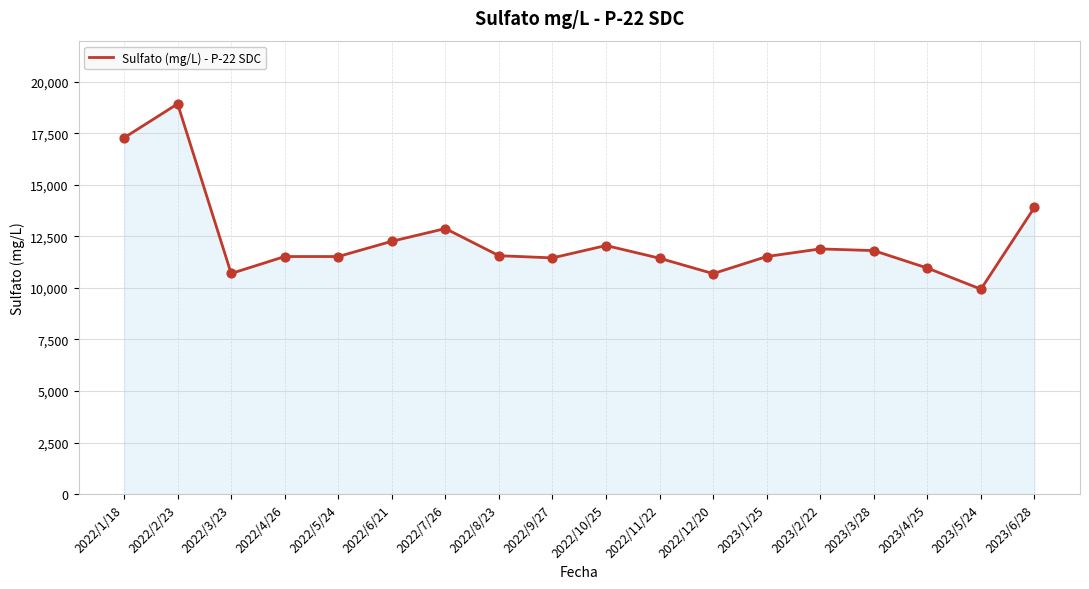

Approximately how many times larger is the value at 2022/8/23 compared to 2023/1/25?

1.0